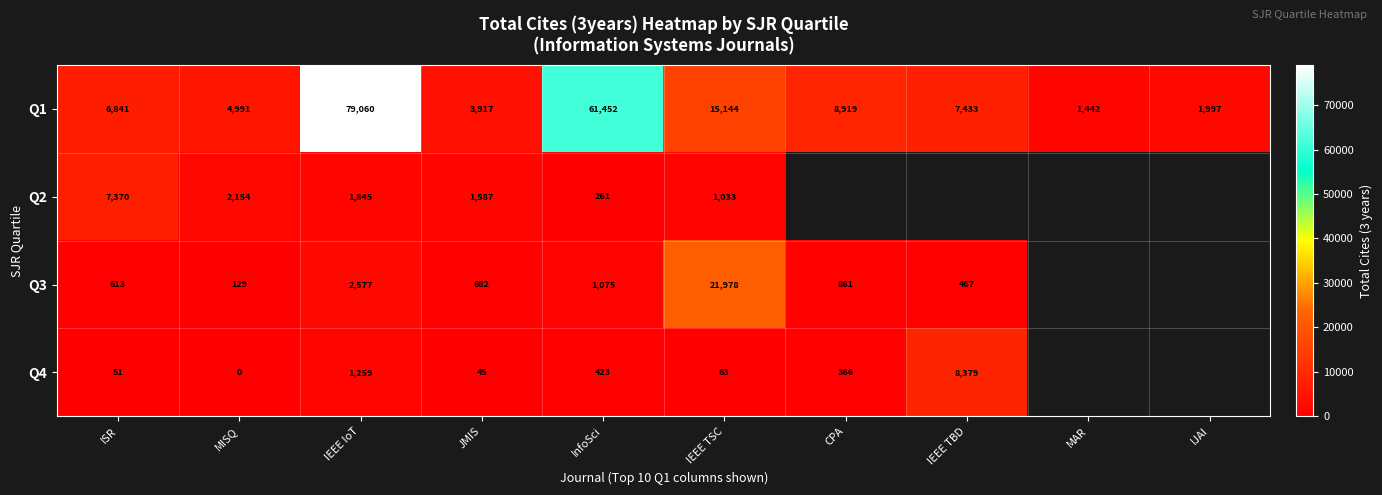

What is the difference between the highest and lowest values at MISQ?

4991